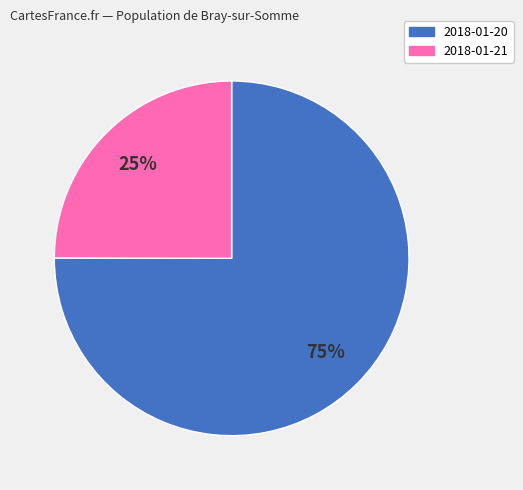

How many segments does this pie chart have?

2